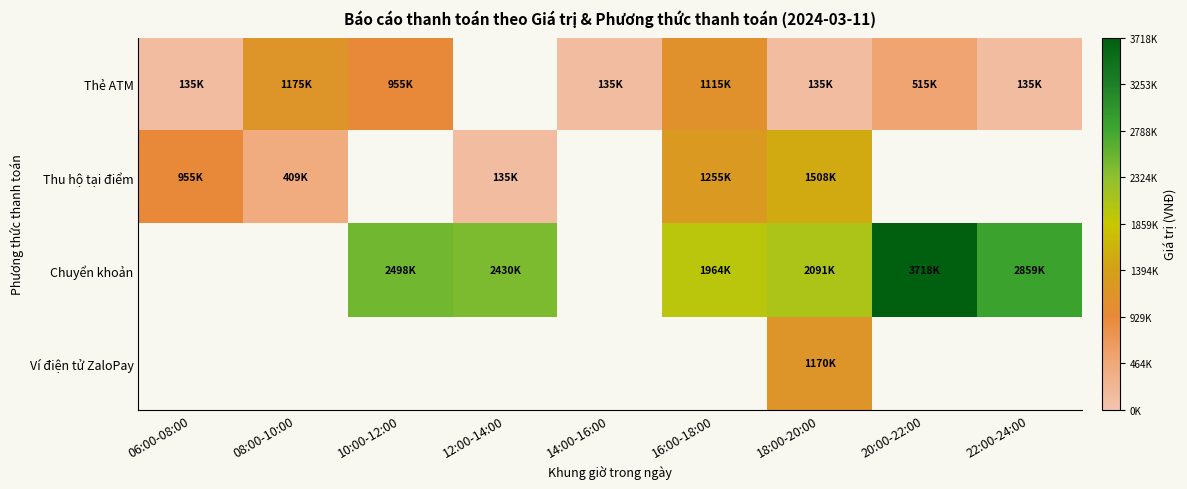

At which category does the chart reach its minimum across all series?

06:00-08:00